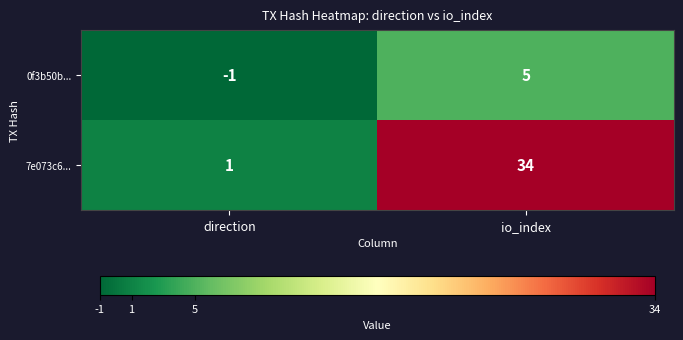

The 0f3b50b... series shows 5 at io_index. True or false?

True